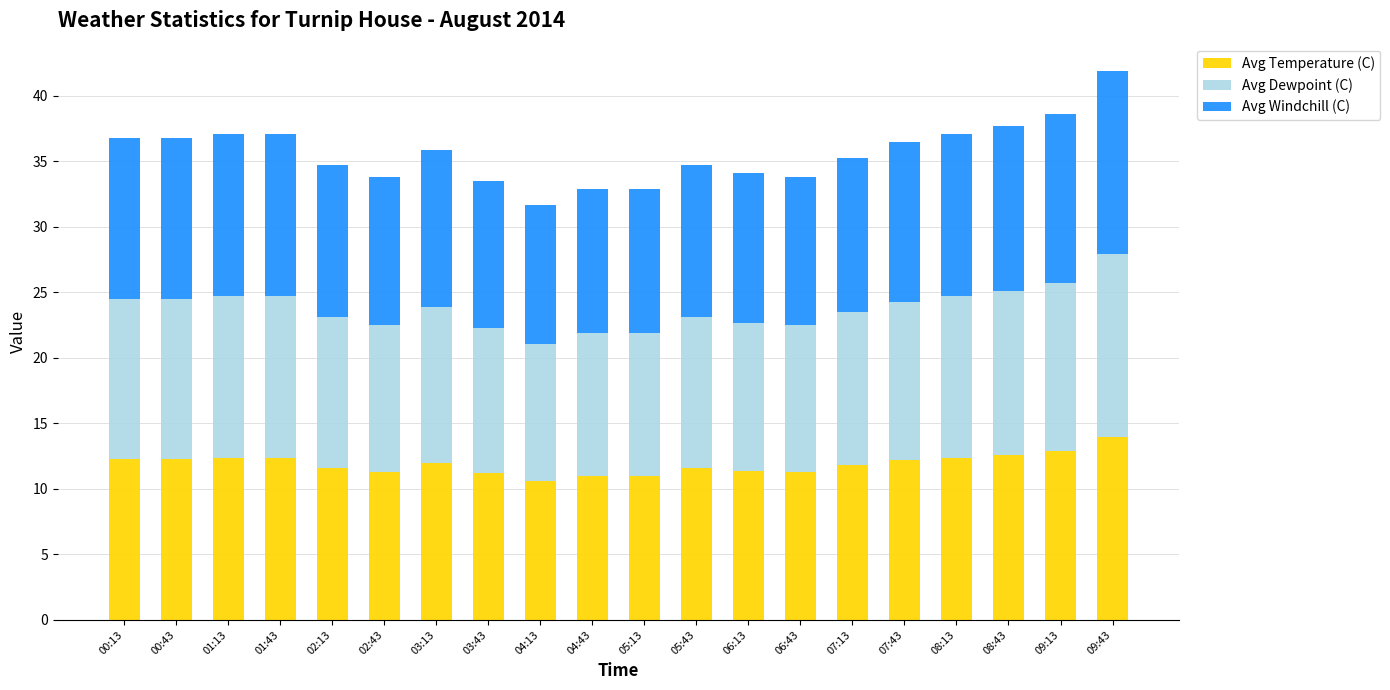

The Avg Temperature (C) series shows 14.0 at 09:43. True or false?

True